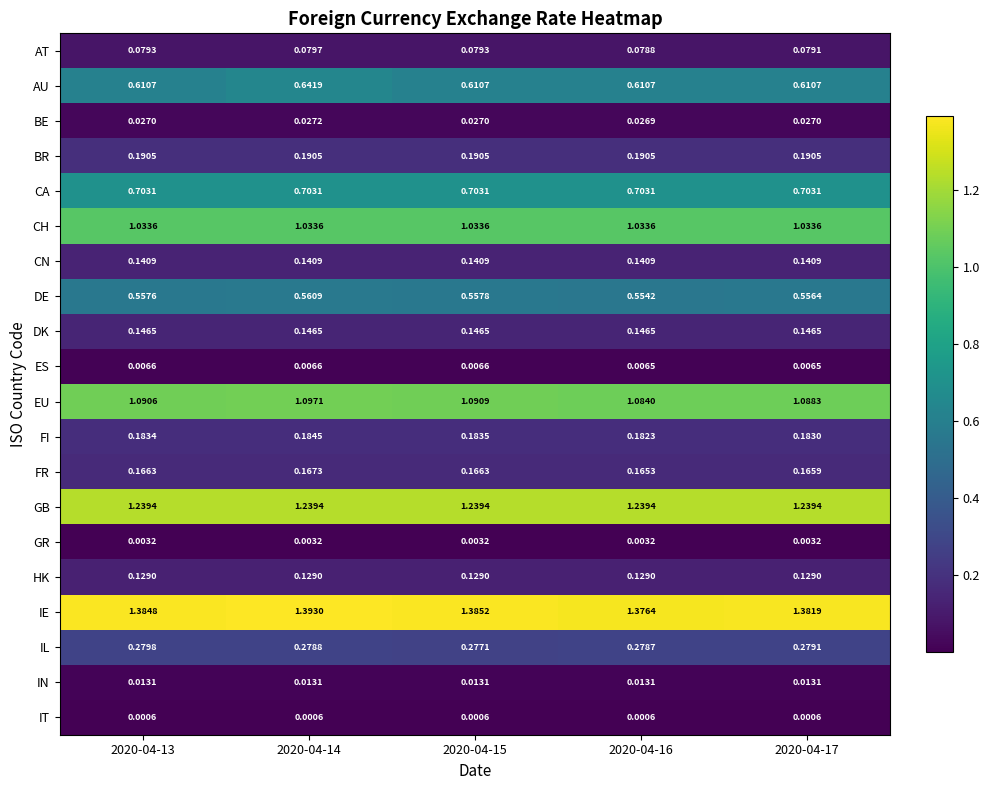

Which series changed the most between 2020-04-15 and 2020-04-17?

IE